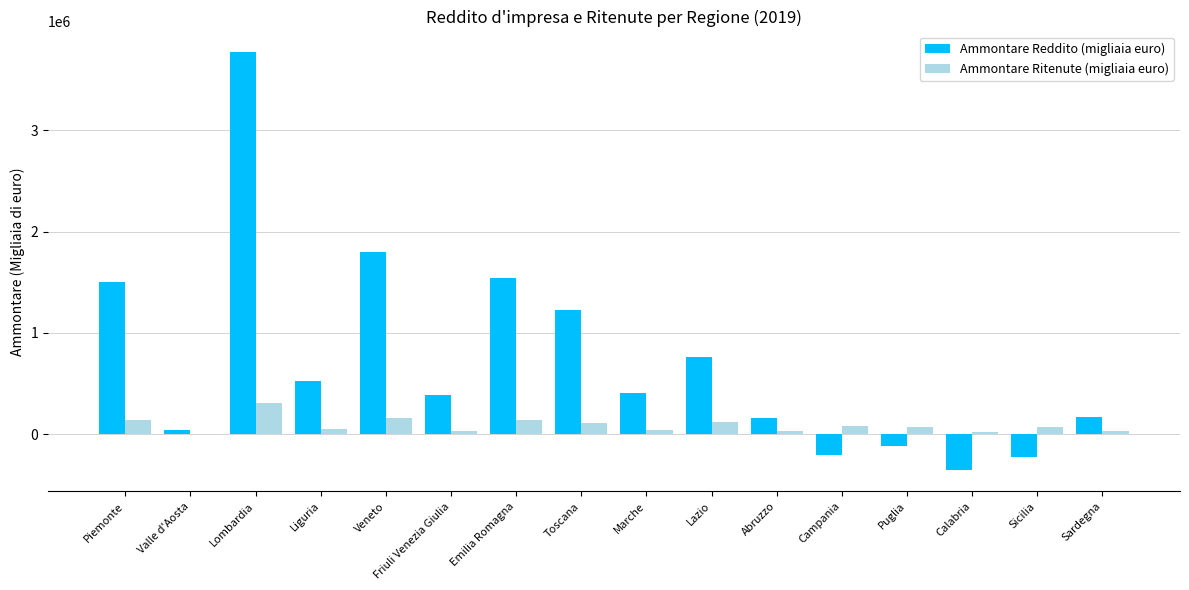

What value does the Ammontare Ritenute (migliaia euro) series have at Toscana?

108564